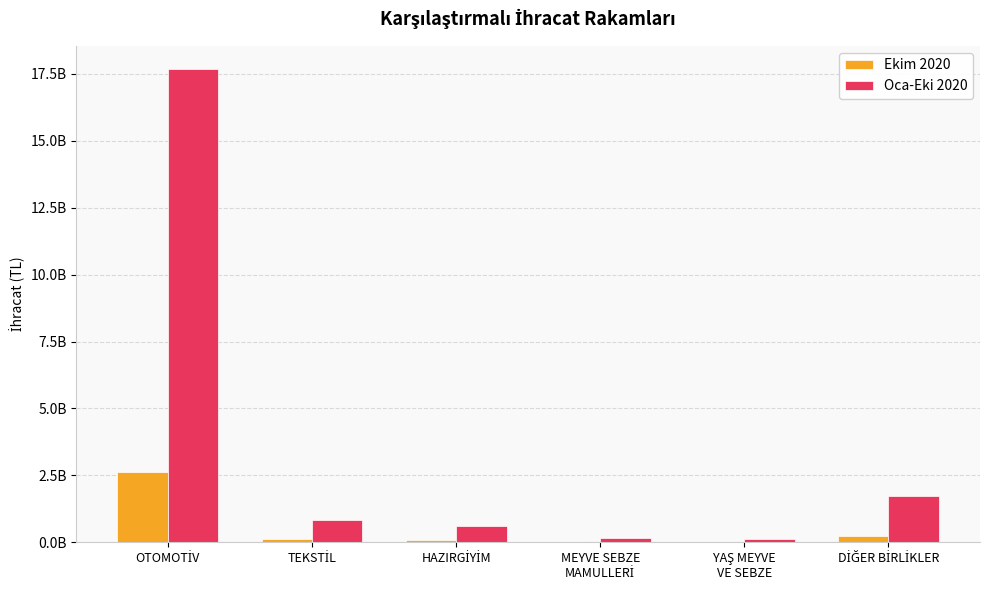

What is the value of the Oca-Eki 2020 bar at the 2nd from the left?

825013031.3